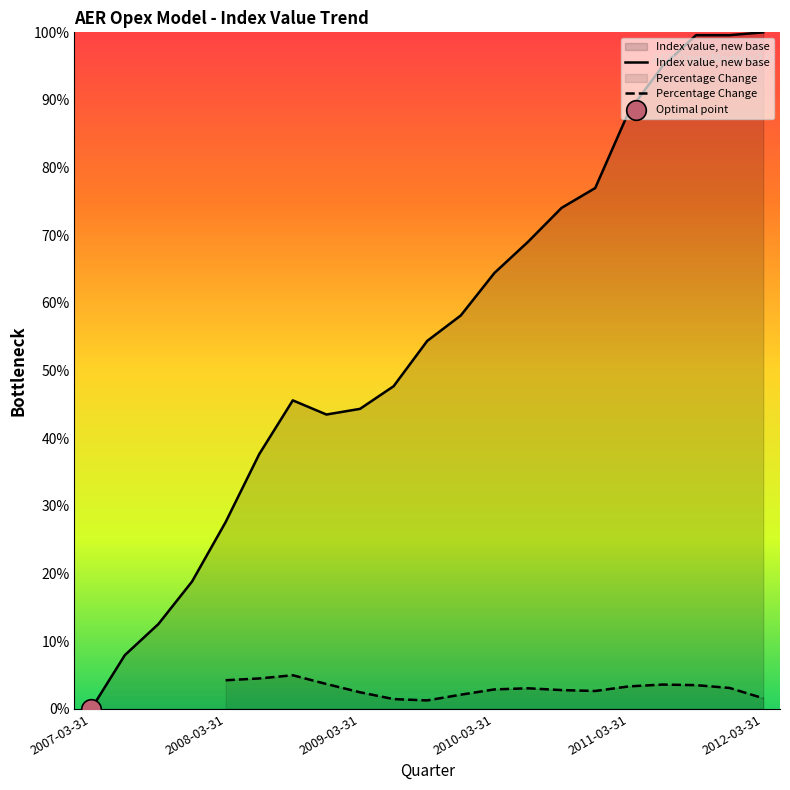

What is the change in value from 2010-12-31 to 2011-06-30?

+18.0